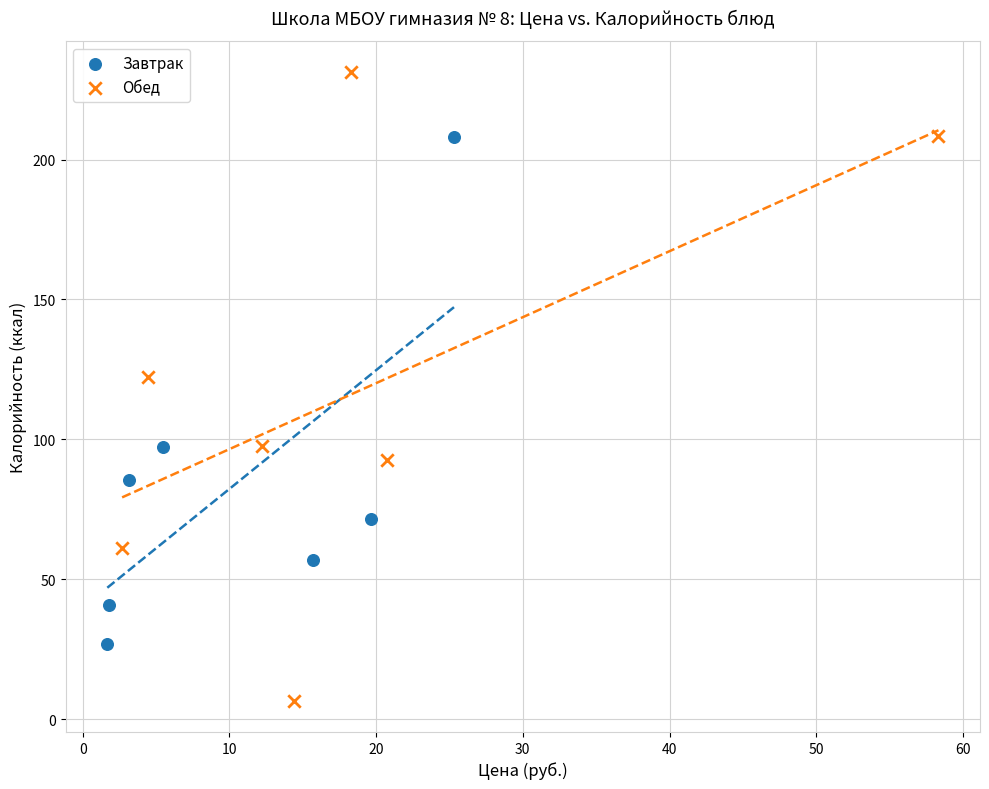

Which series has the largest Y range (max minus min)?

Обед